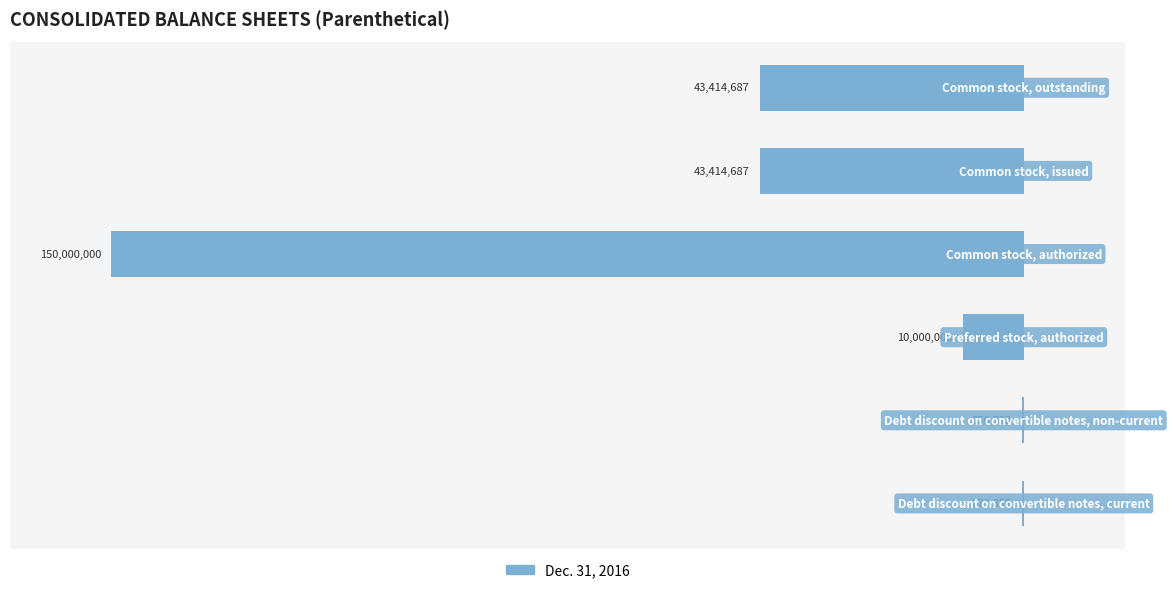

Are the bars horizontal?

Yes